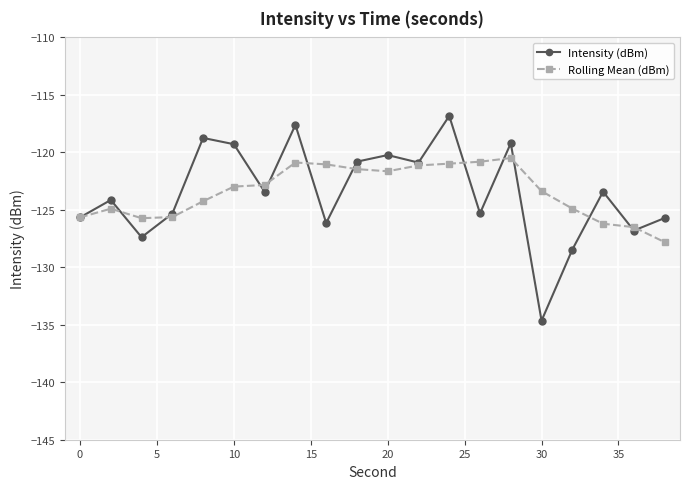

How many interior local peaks does the Intensity (dBm) series have?

7